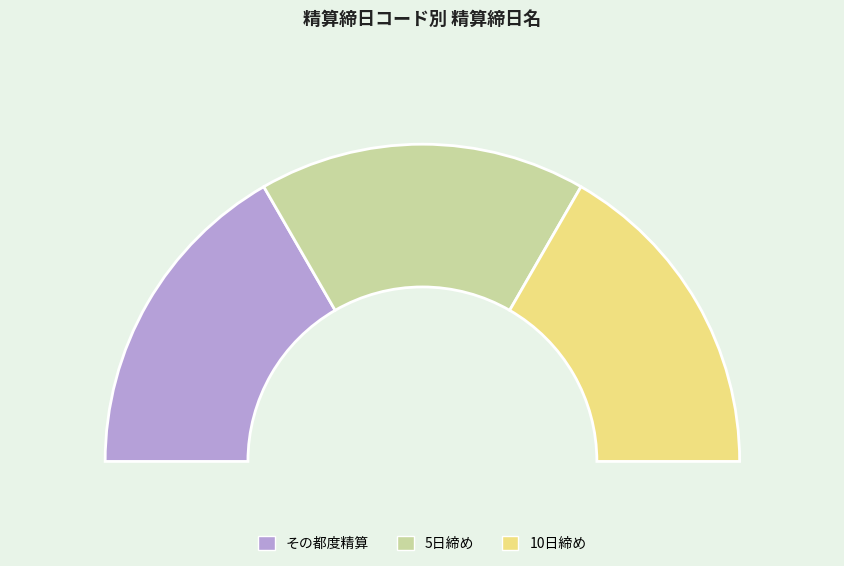

Between 5日締め and 10日締め, which is larger?

10日締め